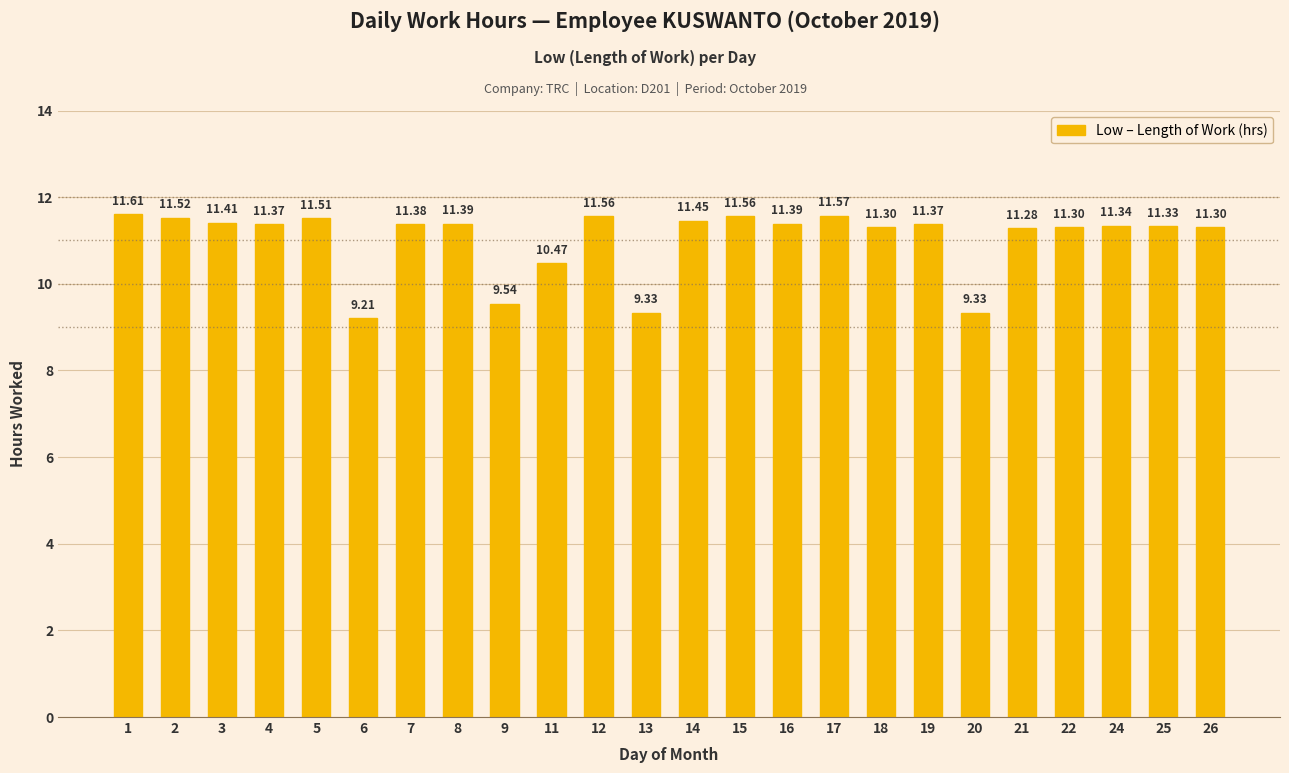

What is the value of the 22nd bar from the left?

11.3